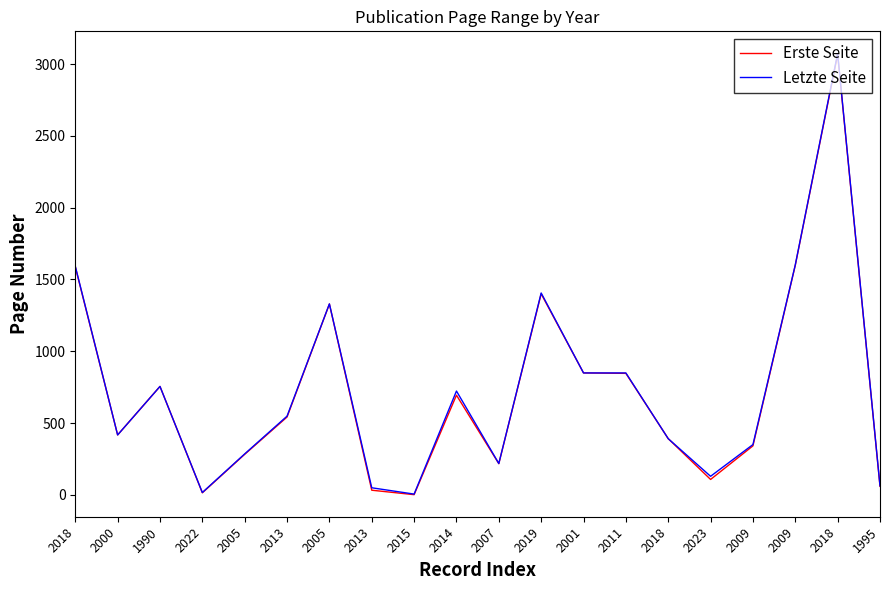

True or false: Erste Seite and Letzte Seite cross at least once.

False